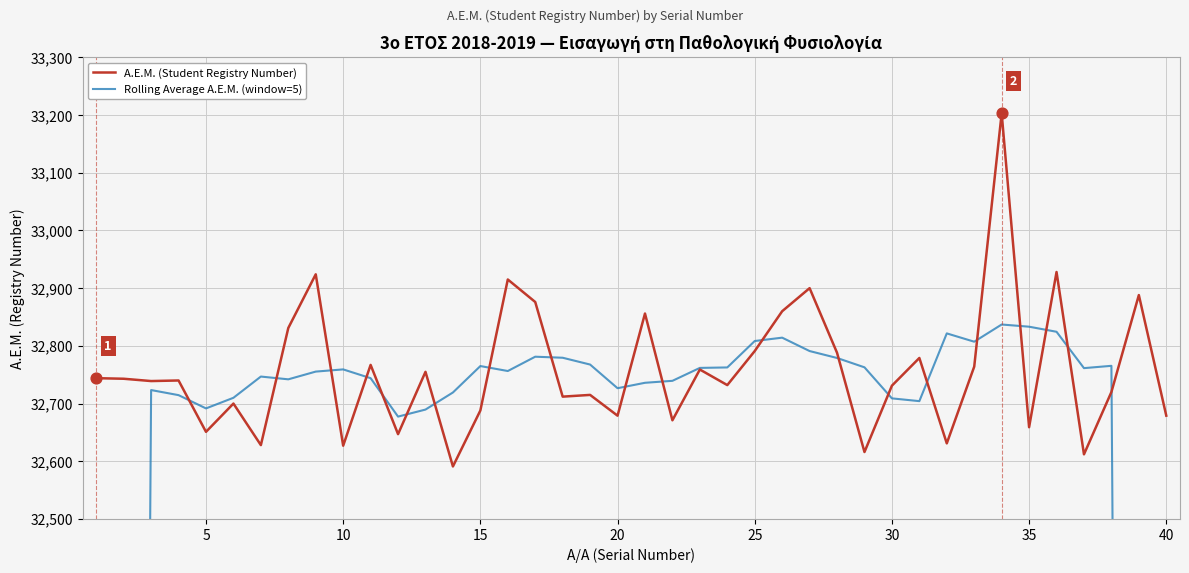

Which series has the widest spread of Y values?

Rolling Average A.E.M. (window=5)